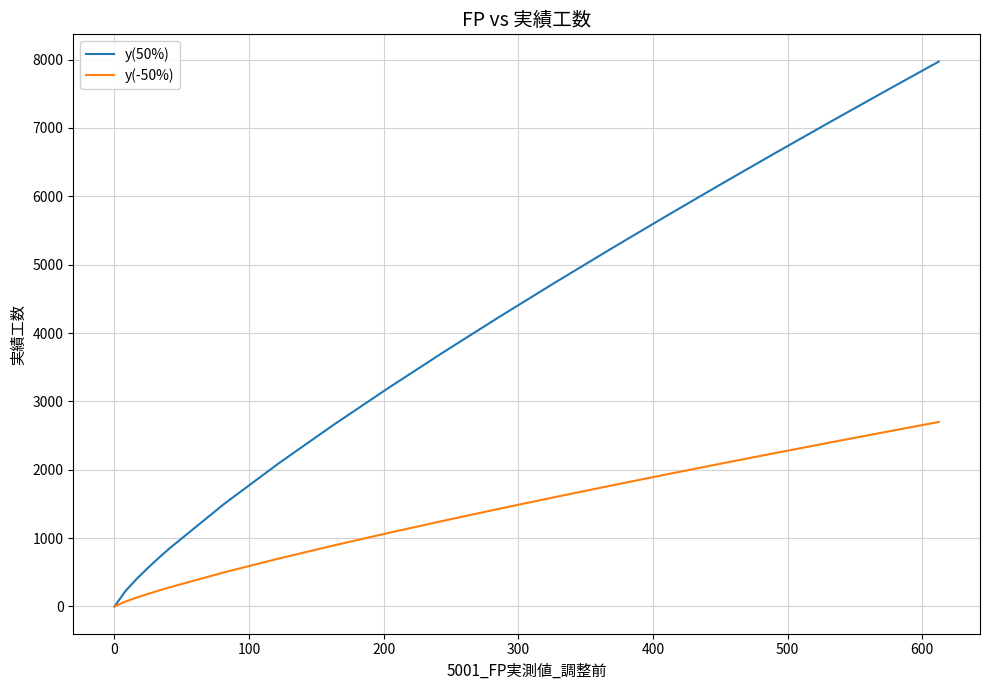

How many values in the y(50%) series exceed 3726?

10